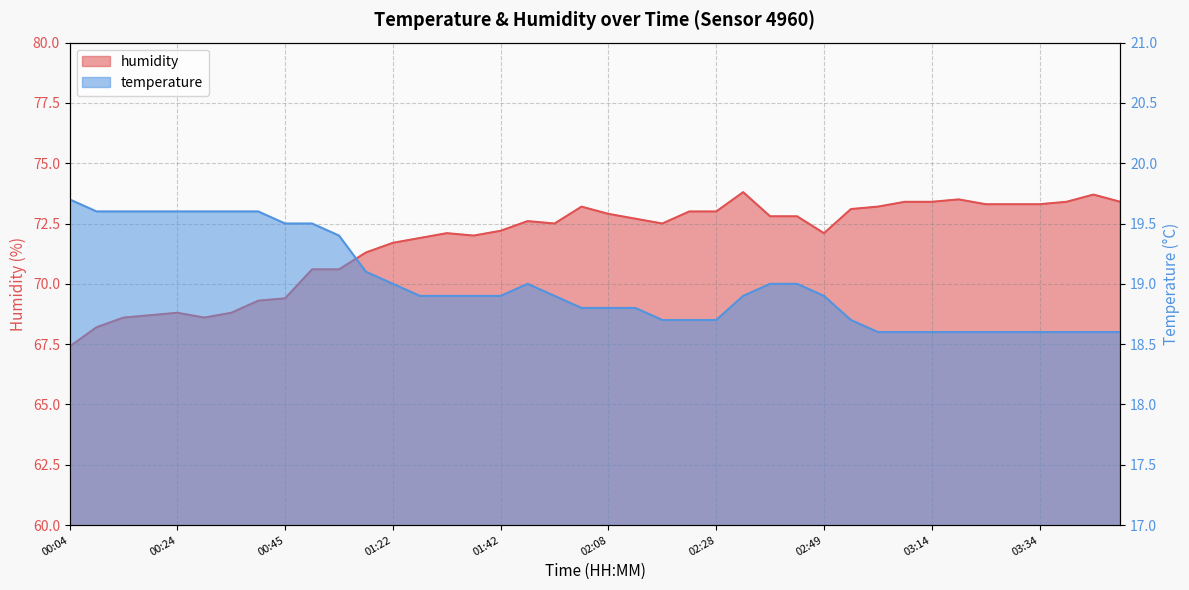

What is the value of the humidity point at the 20th from the left?

73.2